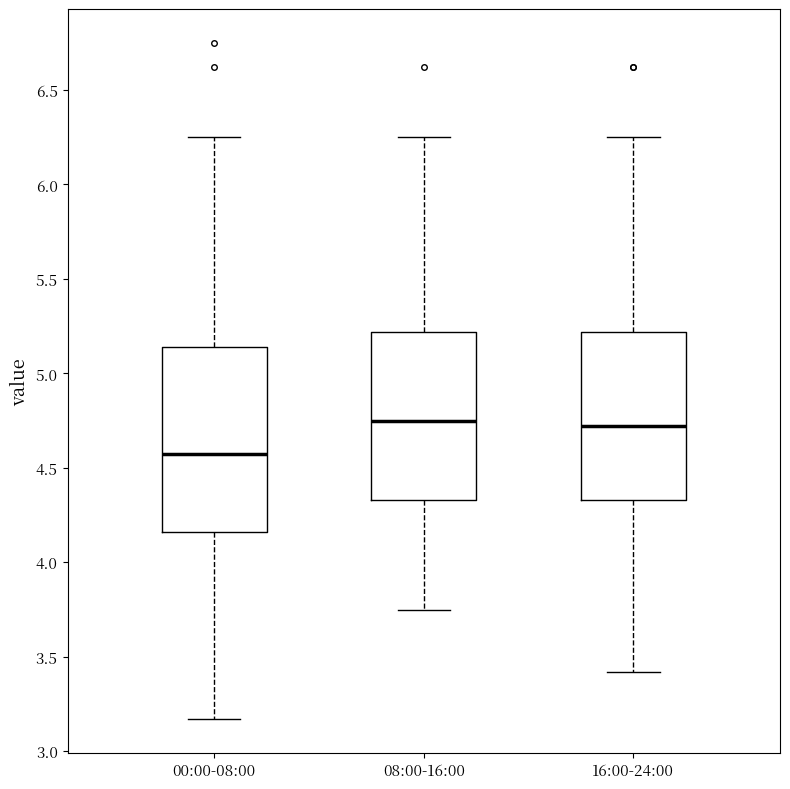

Where is the lower edge of the box for 00:00-08:00 on the y-axis? The values are not printed on the chart, so give them approximately, as read against the axis.

4.15